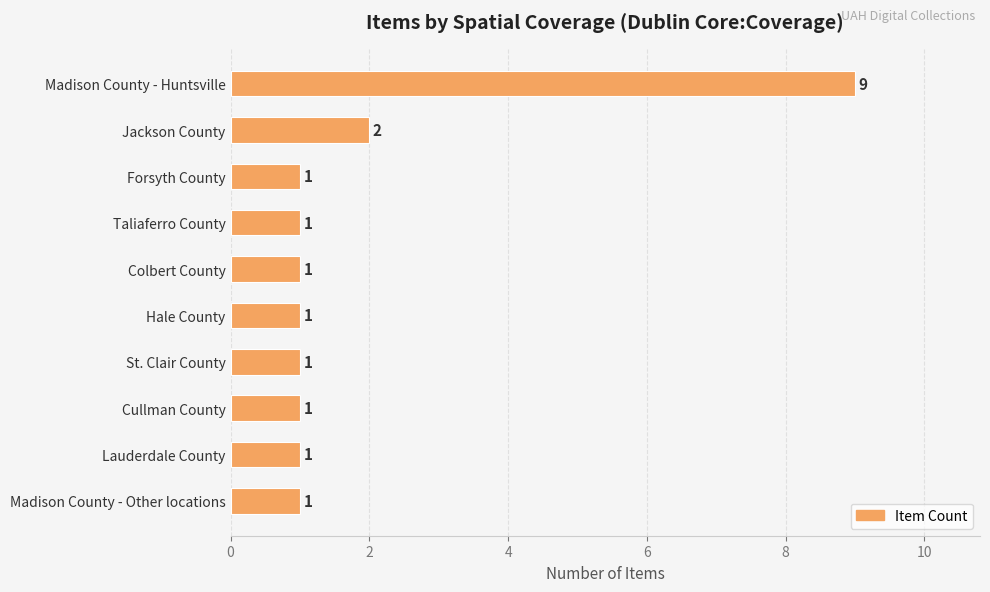

How many values are between 1 and 2?

9